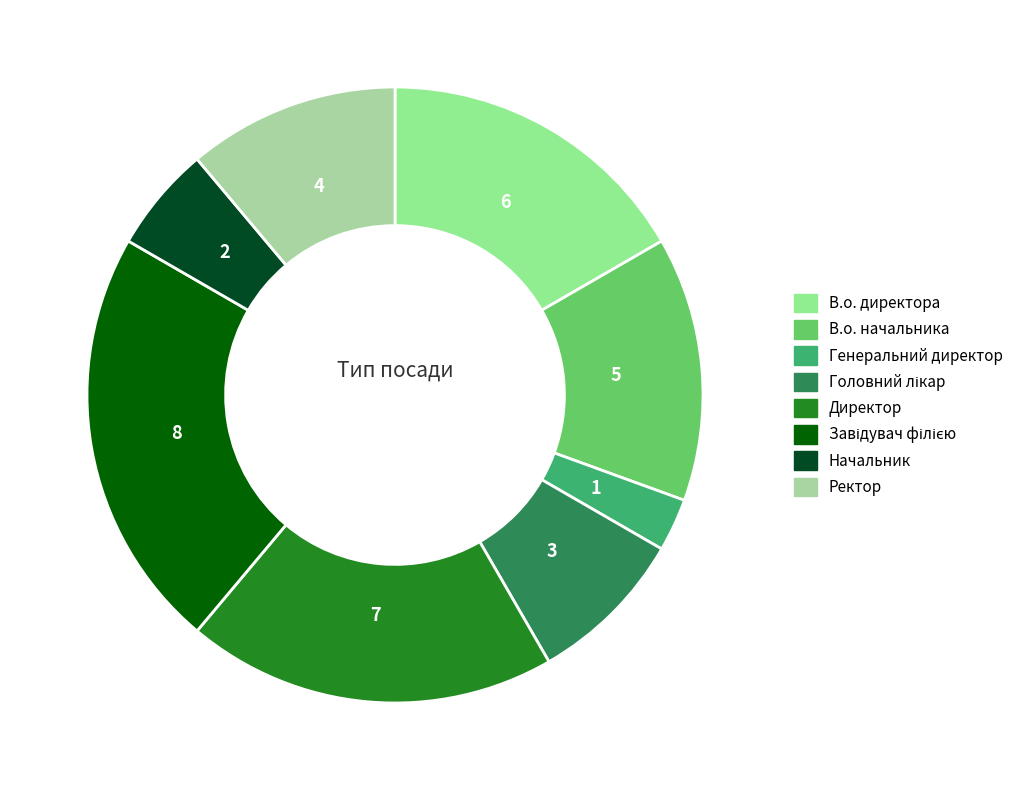

Is there any slice that represents more than half of the pie?

No